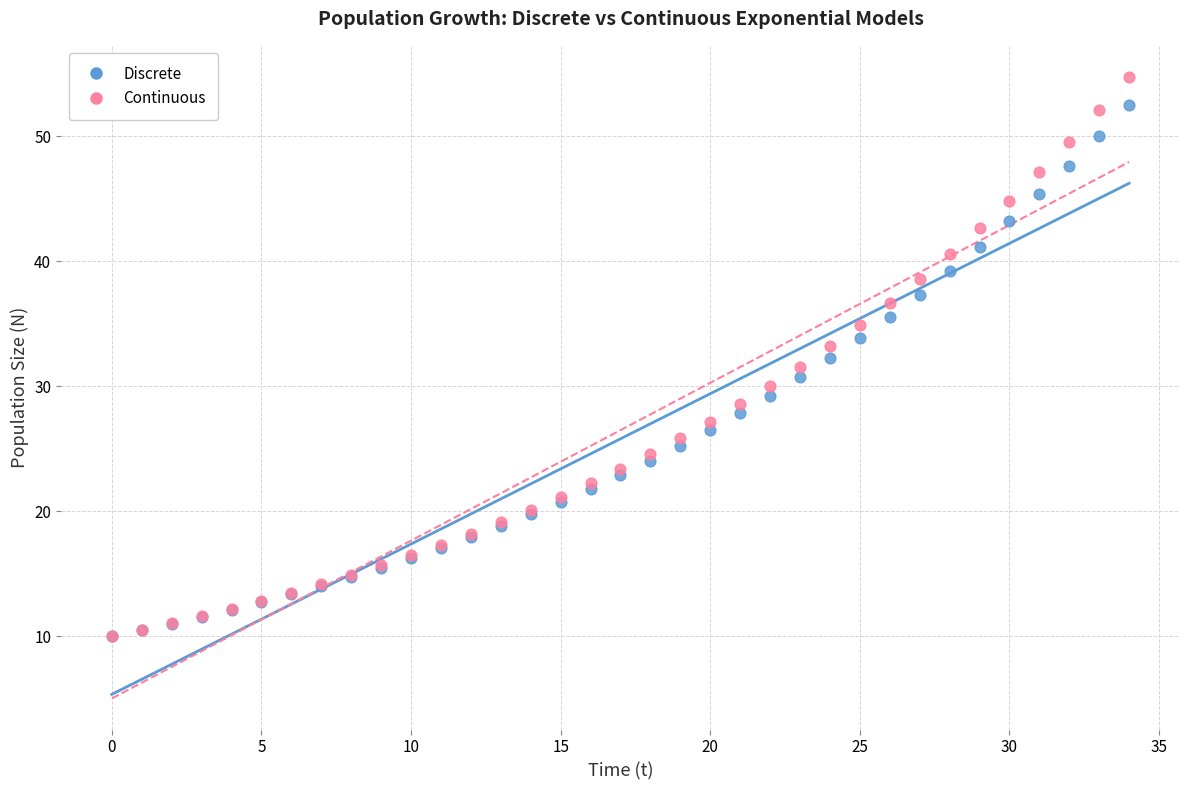

Which series reaches the maximum Y coordinate?

Continuous